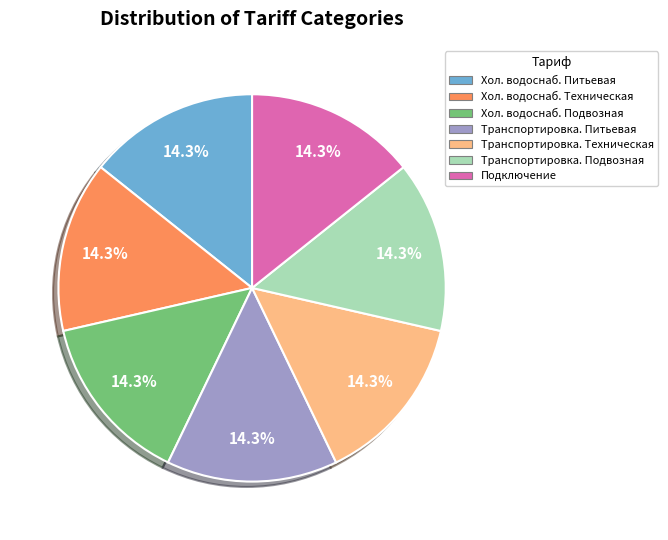

Does any single category account for the majority?

No